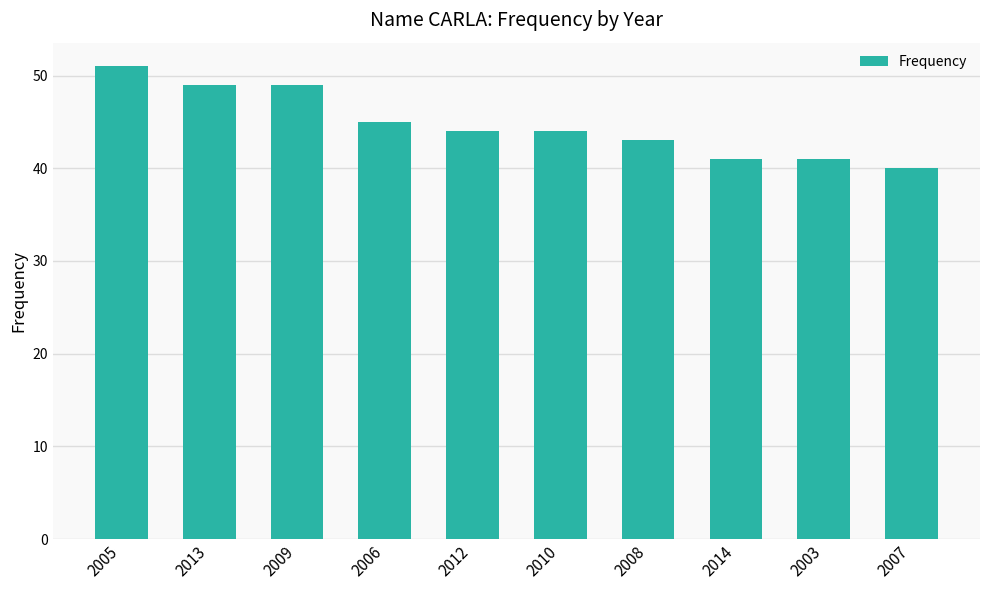

The chart shows a value of 72 at 2005. True or false?

False